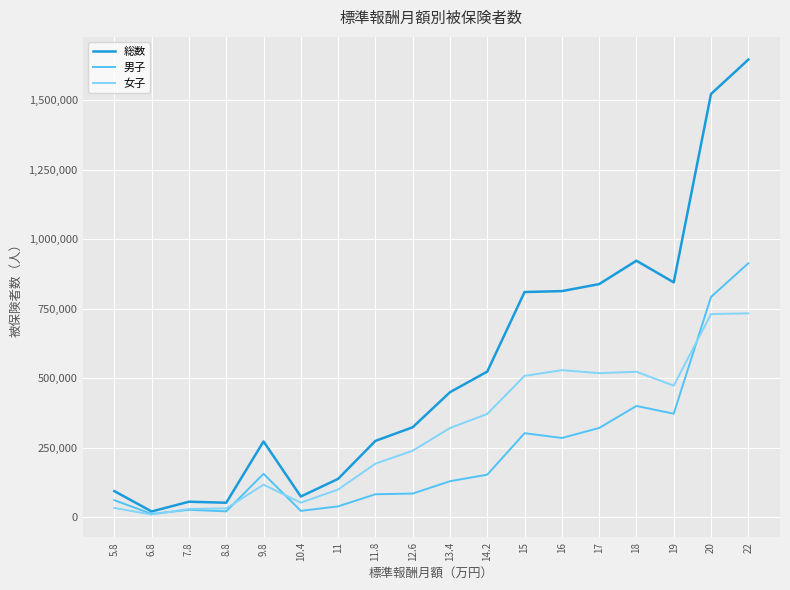

True or false: 総数 has a value of 809374 at 15.

True